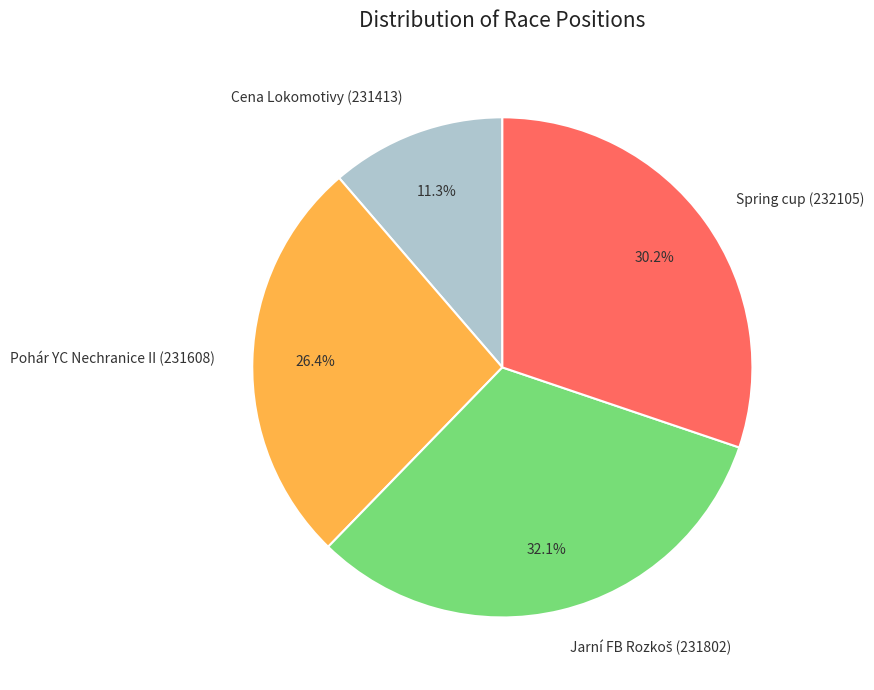

To the nearest percent, what percentage of the pie is Spring cup (232105)?

30%